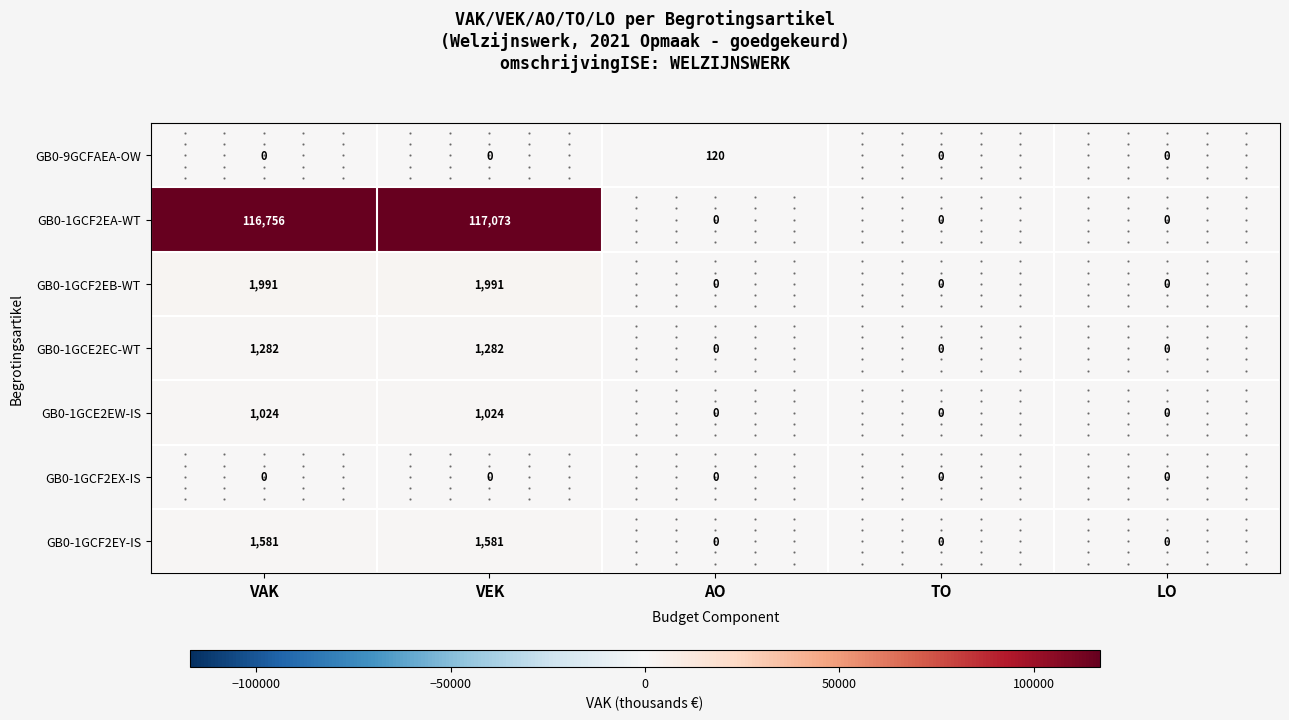

The value of GB0-9GCFAEA-OW at VEK is 76. True or false?

False